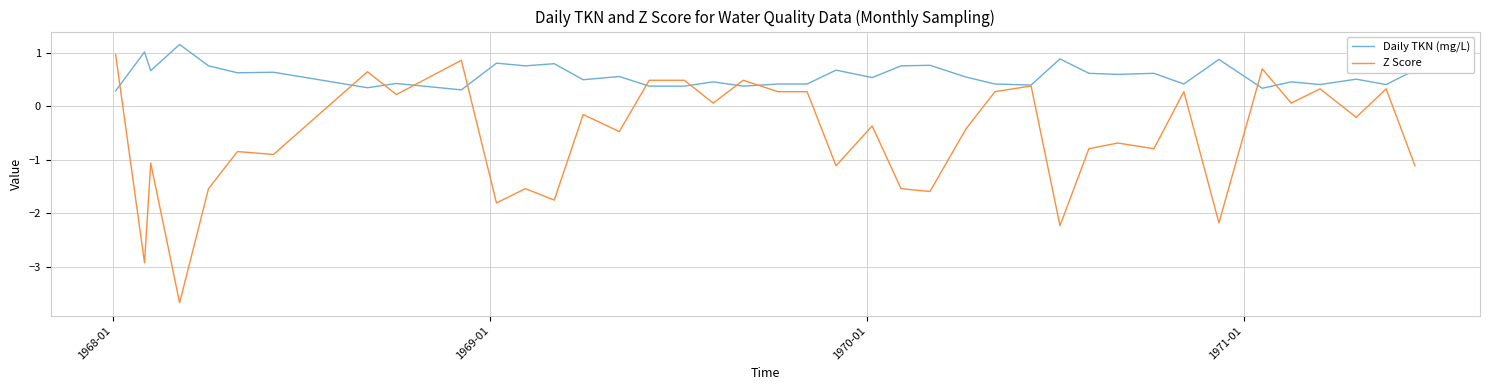

Which series has the largest total across all categories?

Daily TKN (mg/L)